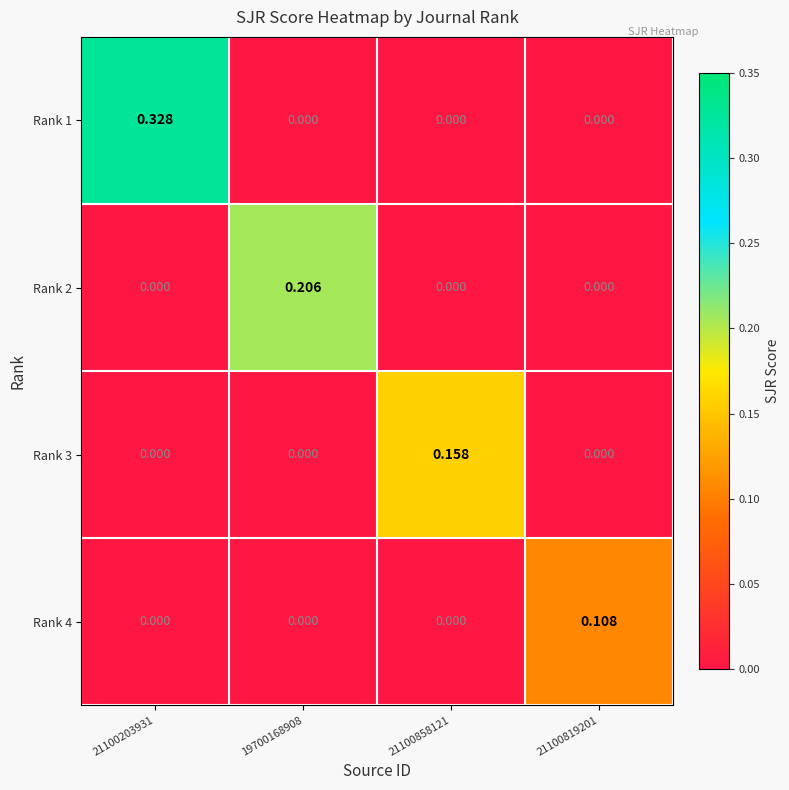

What is the total value across all series at 21100858121?

0.2